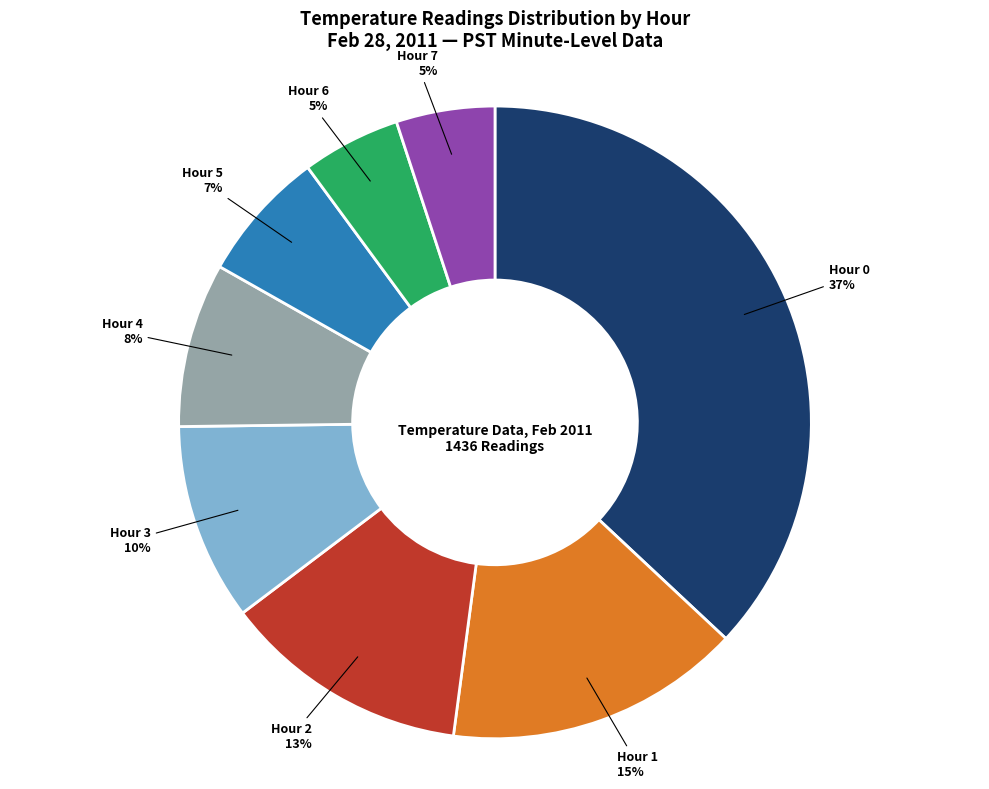

Do Hour 7 and Hour 5 together represent more than half of the pie?

No